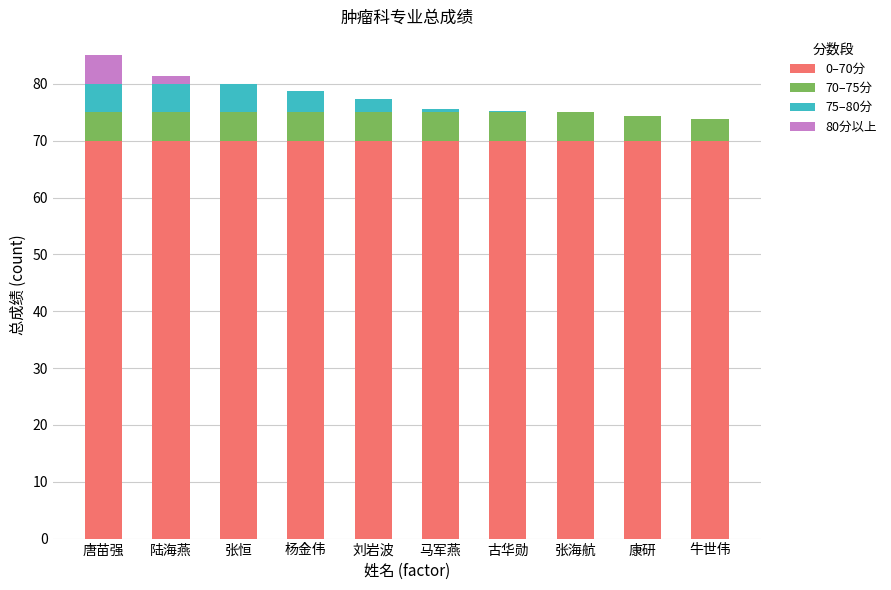

Does the chart contain stacked bars?

Yes